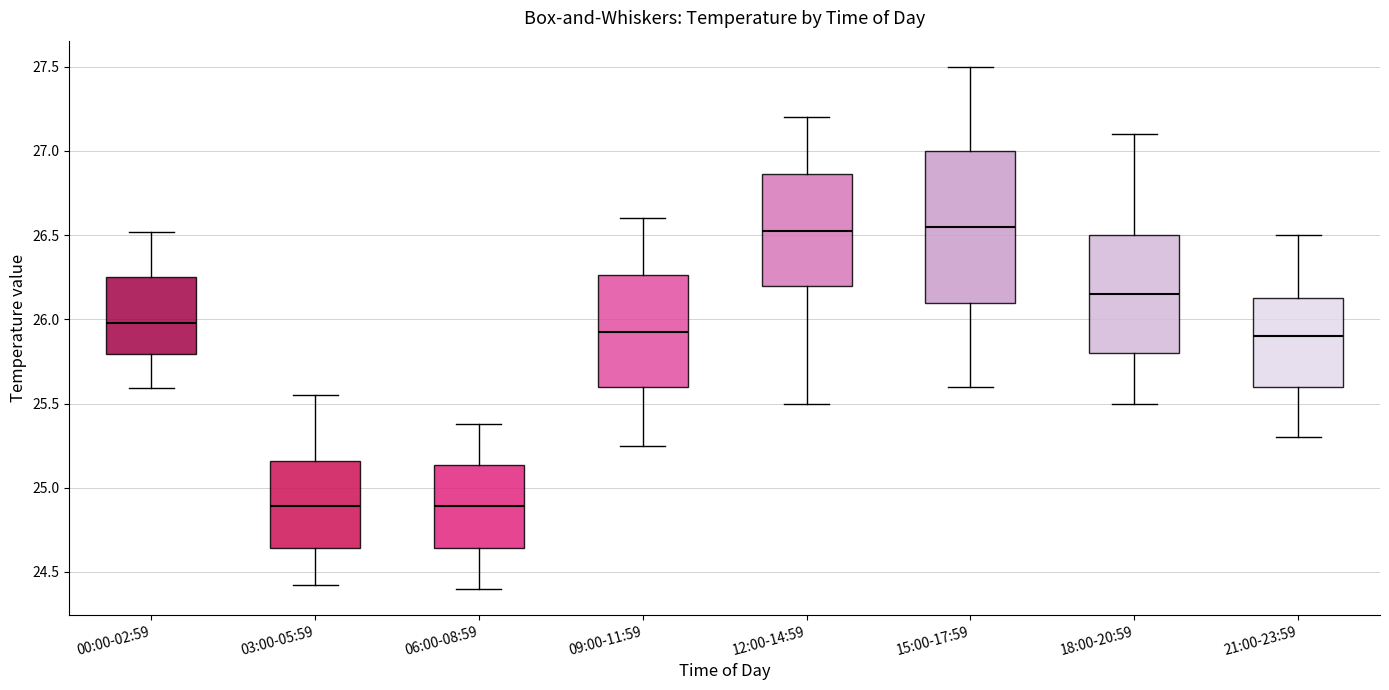

Which box is the tallest, from its lower edge to its upper edge?

15:00-17:59